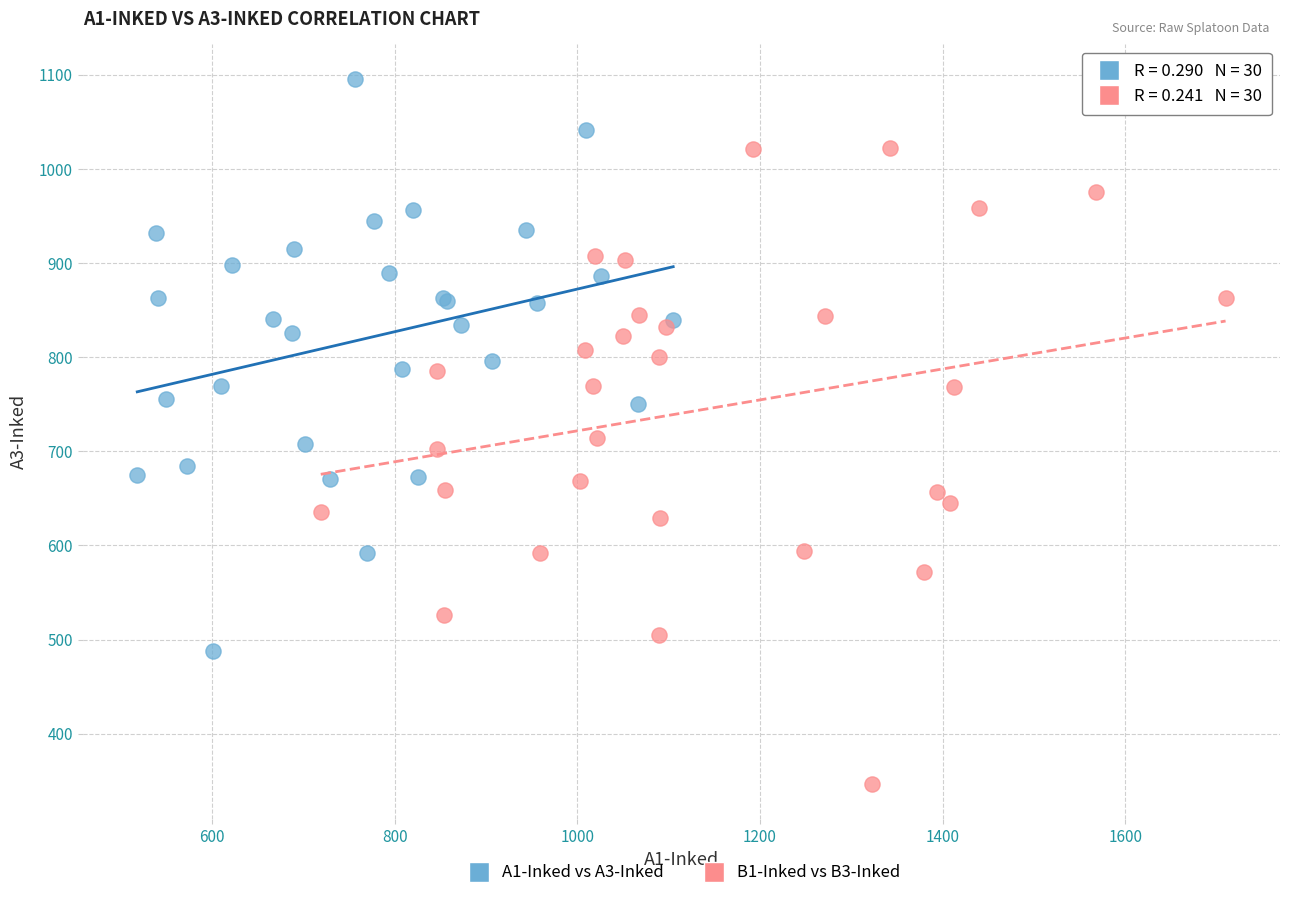

What are all the series names shown in the legend?

A1-Inked vs A3-Inked, B1-Inked vs B3-Inked